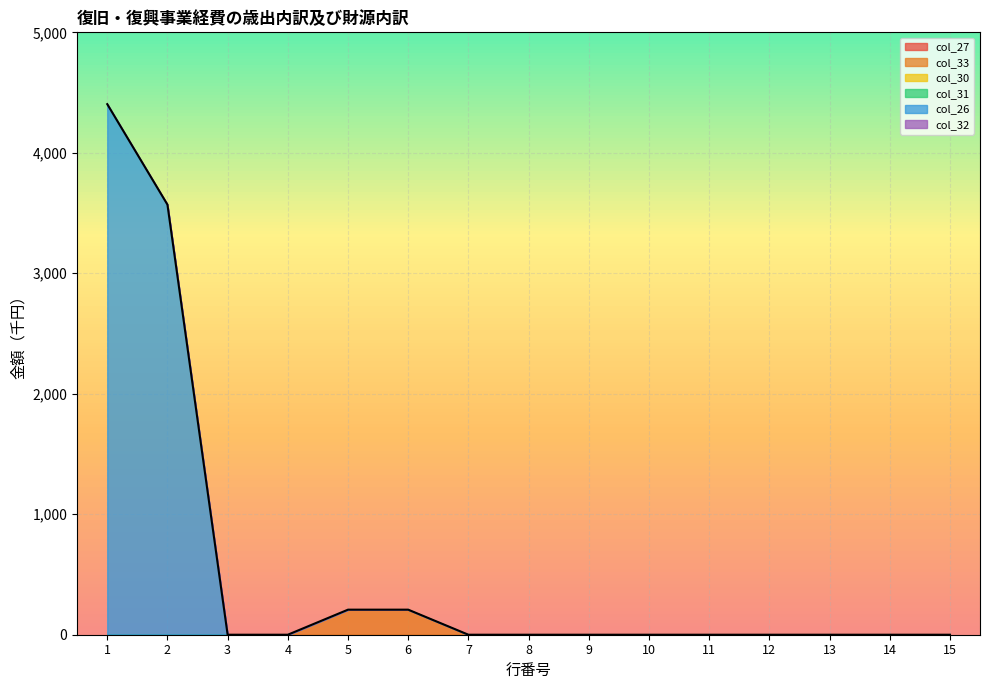

True or false: col_31 and col_30 cross at least once.

False